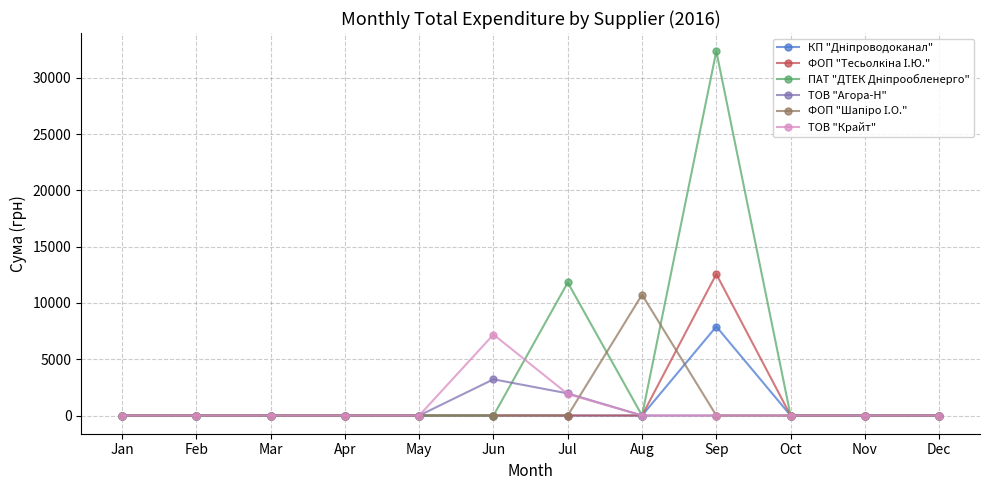

What is the maximum value shown in the chart?

32367.2